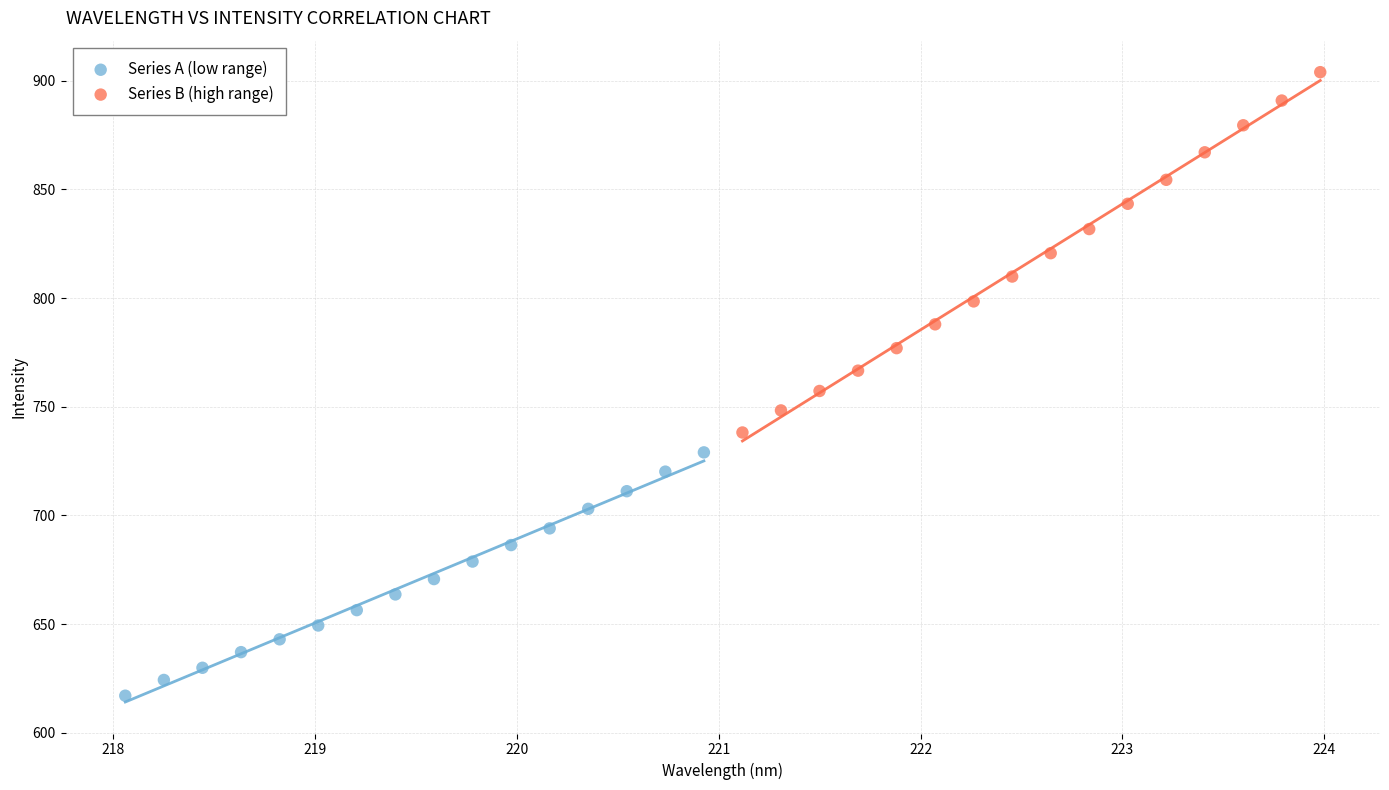

Which series has the largest Y range (max minus min)?

Series B (high range)